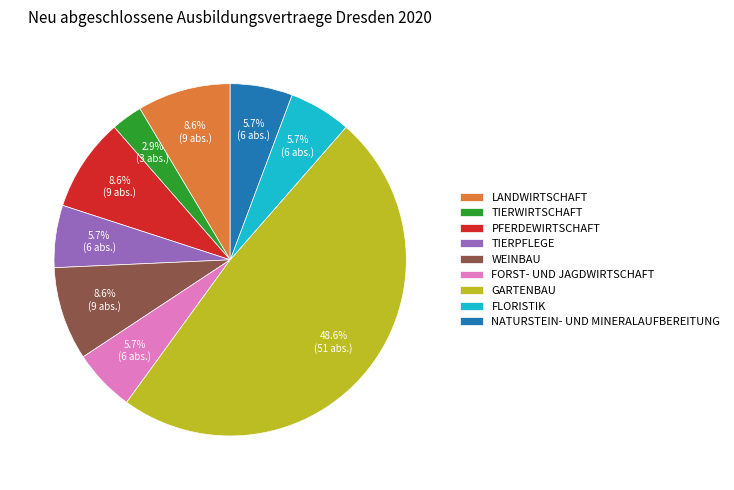

Which has a higher value, FORST- UND JAGDWIRTSCHAFT or TIERWIRTSCHAFT?

FORST- UND JAGDWIRTSCHAFT